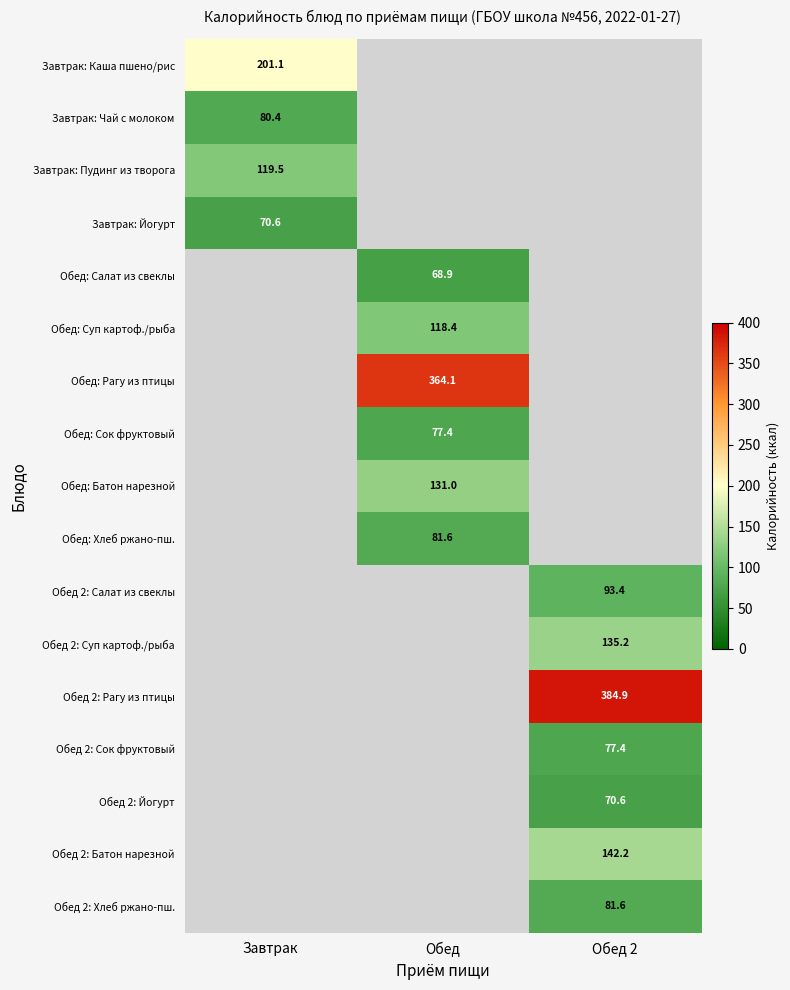

The Обед 2: Суп картоф./рыба series shows 193.0 at Обед 2. True or false?

False